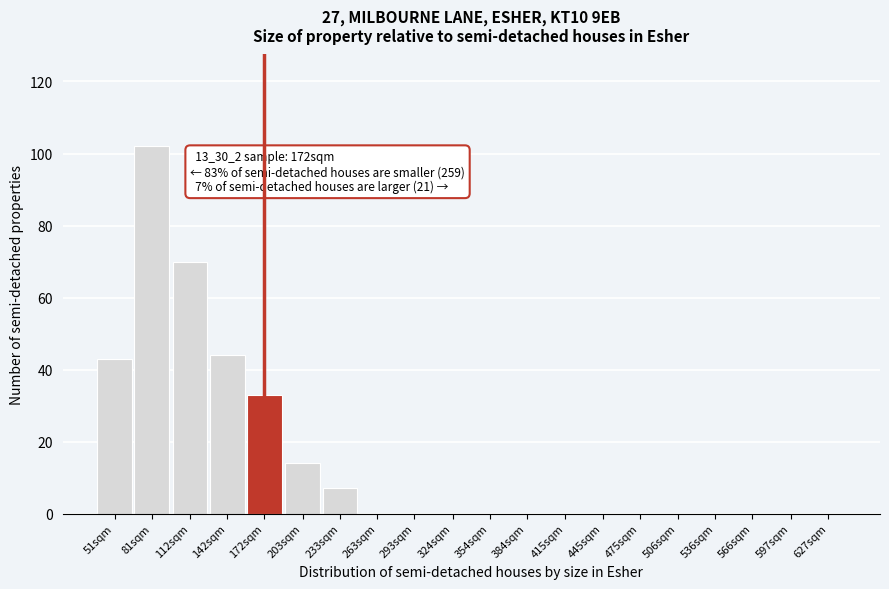

Reading left to right, transcribe all the data shown in this chart.

51sqm=43	81sqm=102	112sqm=70	142sqm=44	172sqm=33	203sqm=14	233sqm=7	263sqm=0	293sqm=0	324sqm=0	354sqm=0	384sqm=0	415sqm=0	445sqm=0	475sqm=0	506sqm=0	536sqm=0	566sqm=0	597sqm=0	627sqm=0